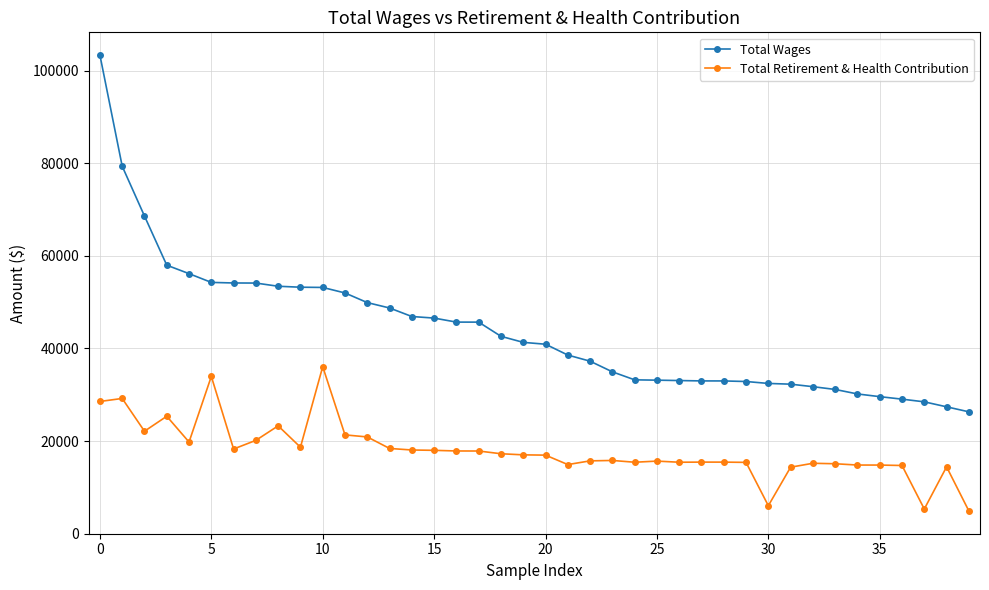

True or false: Total Retirement & Health Contribution and Total Wages cross at least once.

False